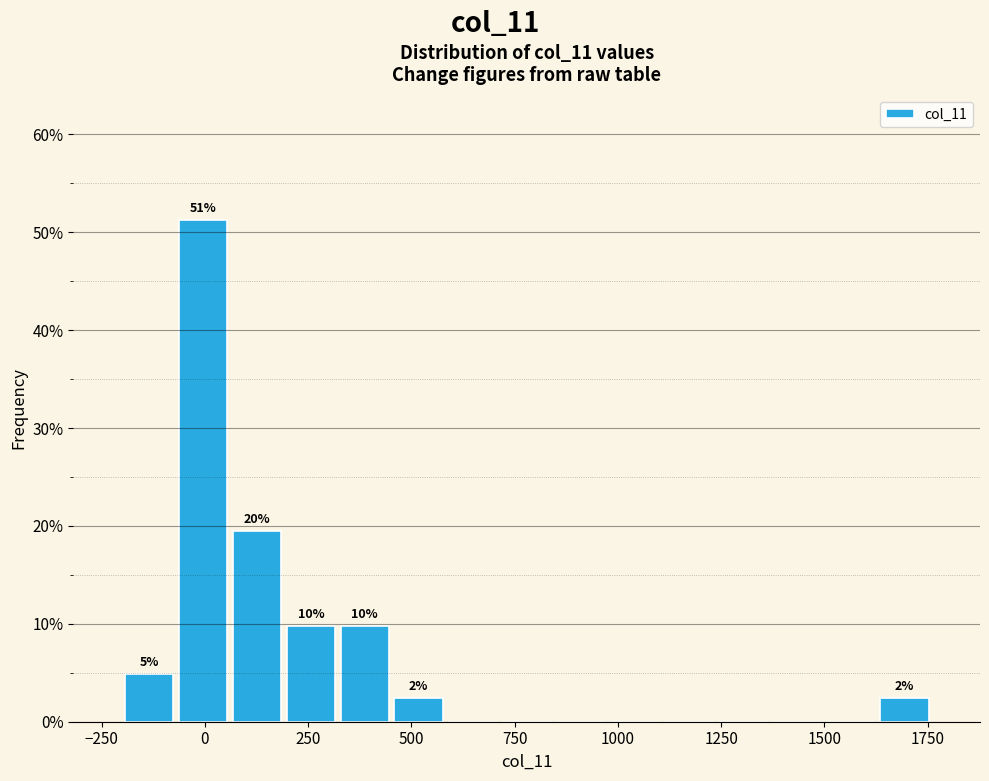

Read against the x-axis, roughly where is the centre of the tallest bar?

0